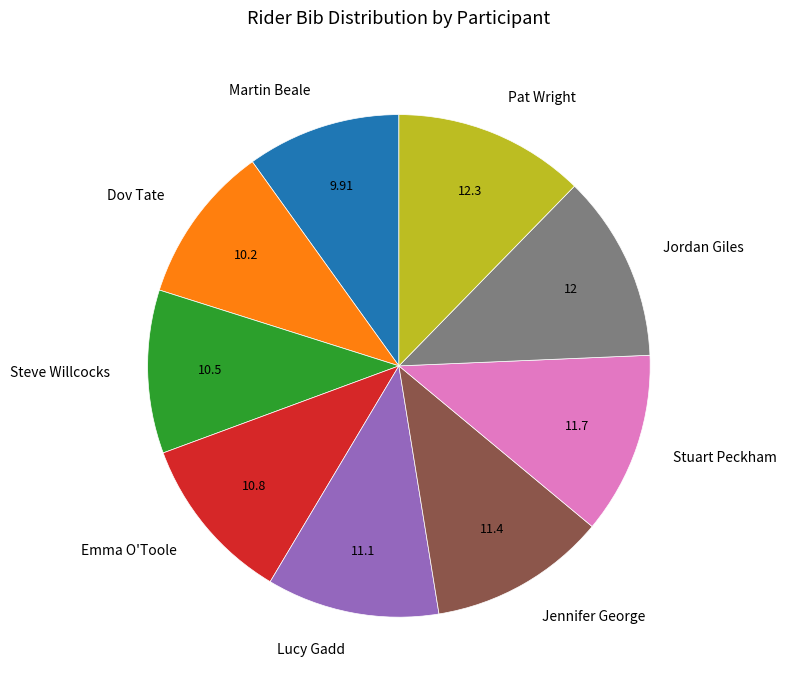

Is there a majority slice in this chart?

No